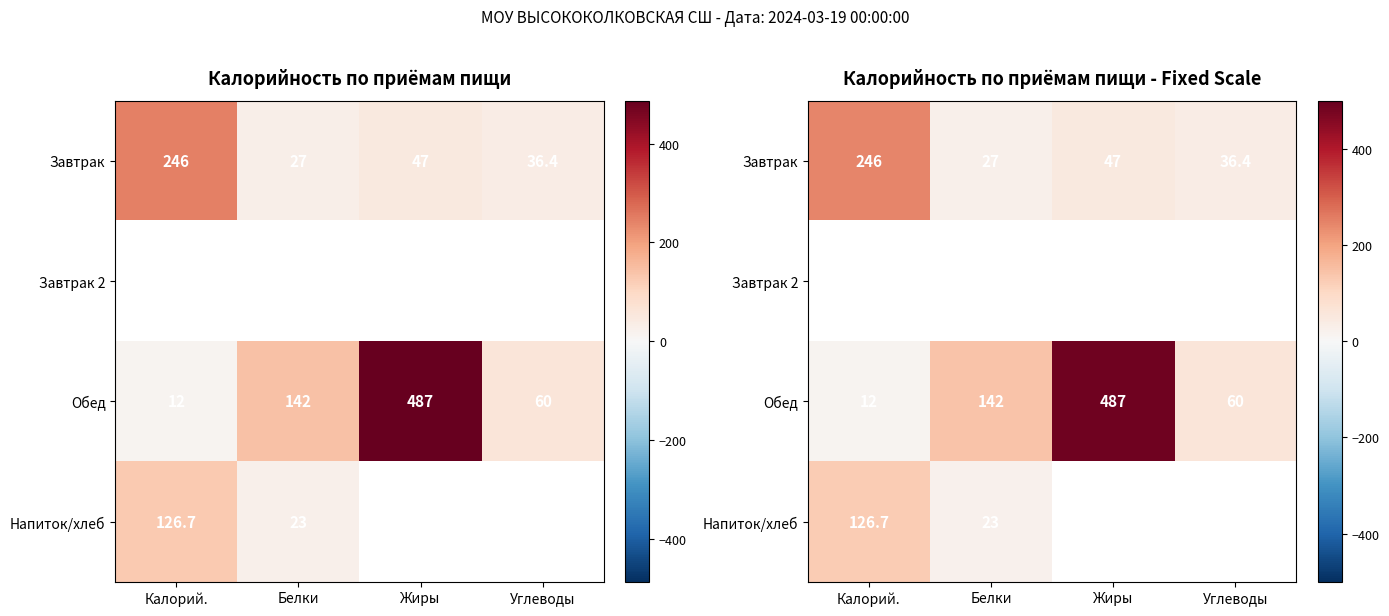

Count the Обед values in the range 60 to 487.

3